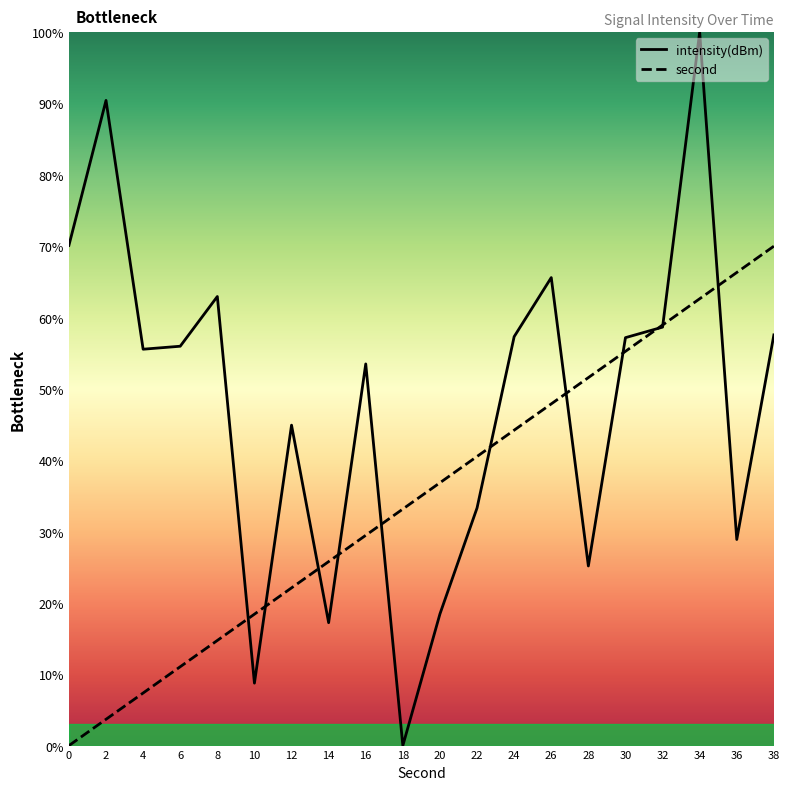

At which category does intensity(dBm) reach its first local peak?

2